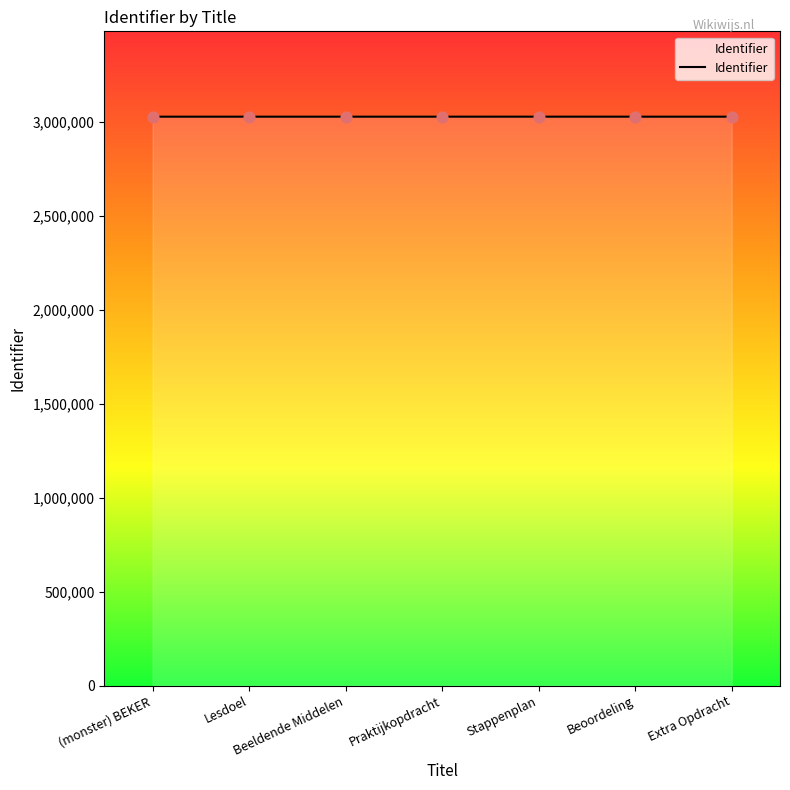

Approximately how many times larger is the value at Lesdoel compared to Stappenplan?

1.0